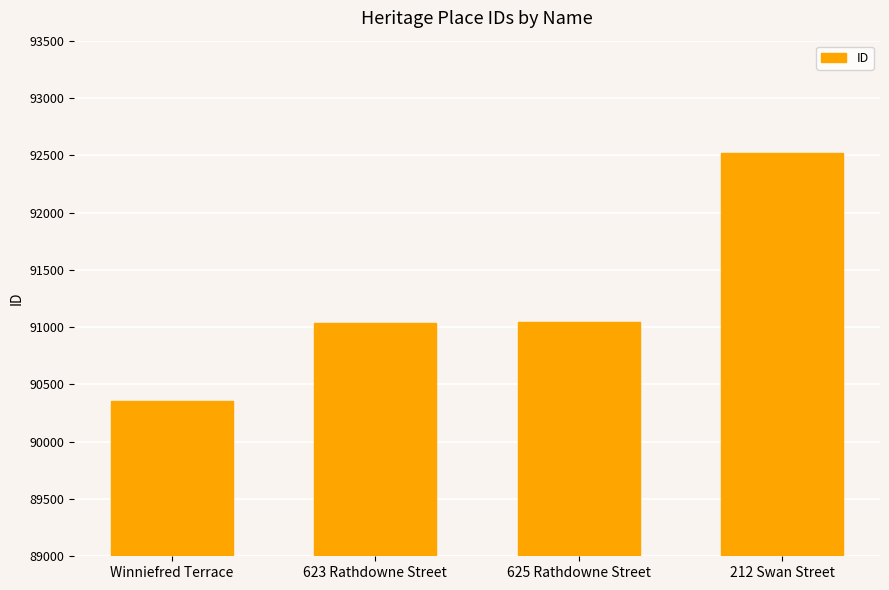

What is the change in value from 625 Rathdowne Street to 212 Swan Street?

+1478